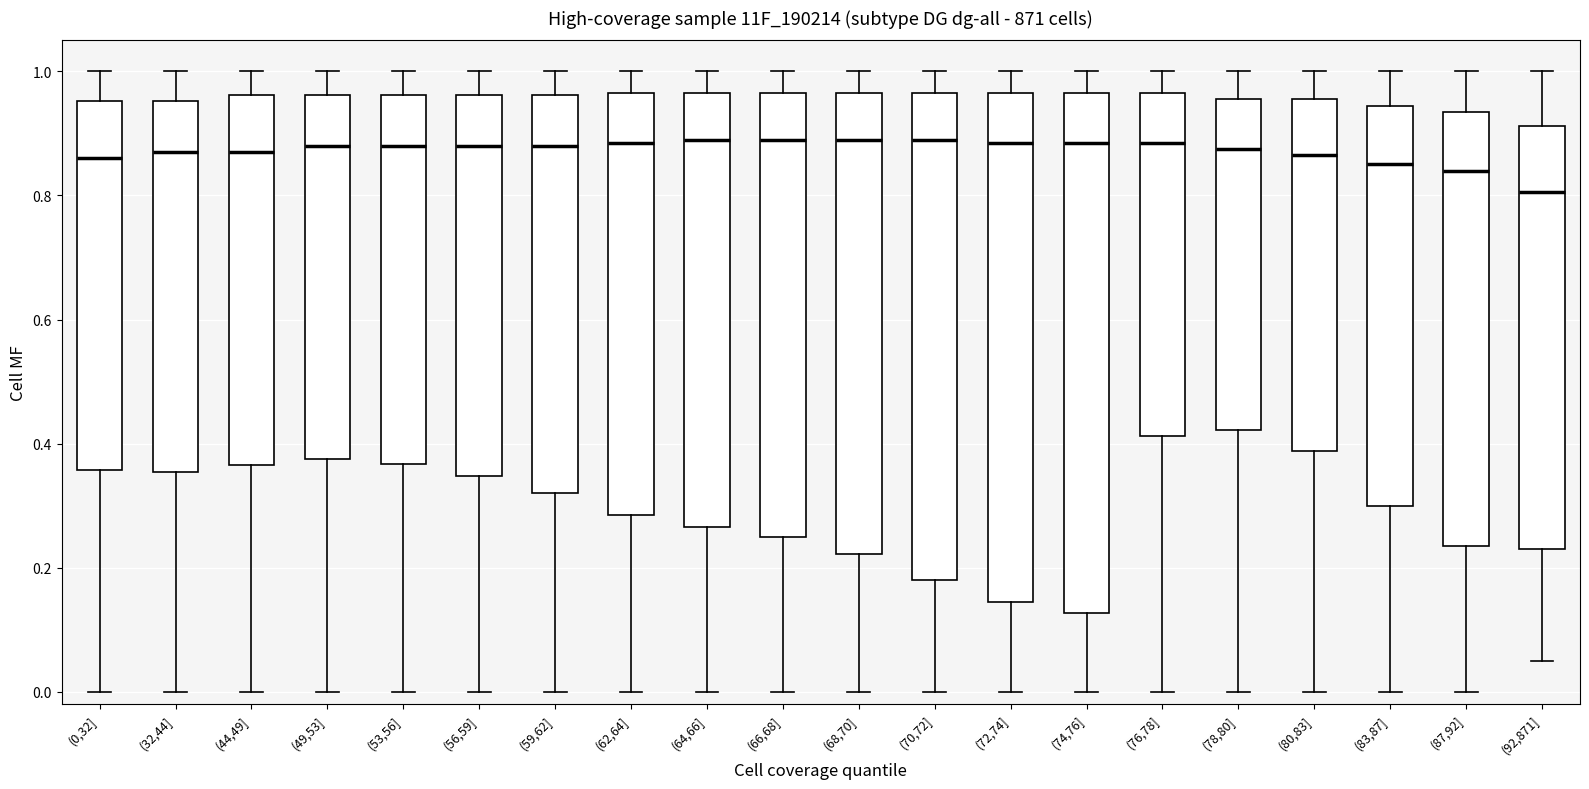

Where does the median line of the box for (68,70] sit on the y-axis? The values are not printed on the chart, so give them approximately, as read against the axis.

0.90